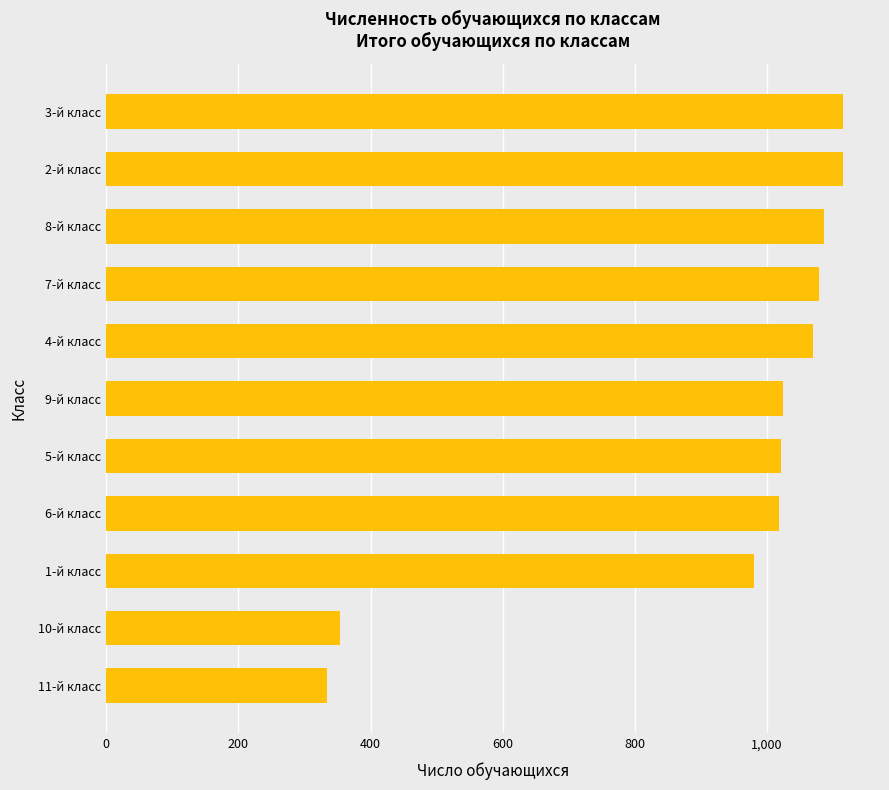

The value at 8-й класс is 1086. True or false?

True